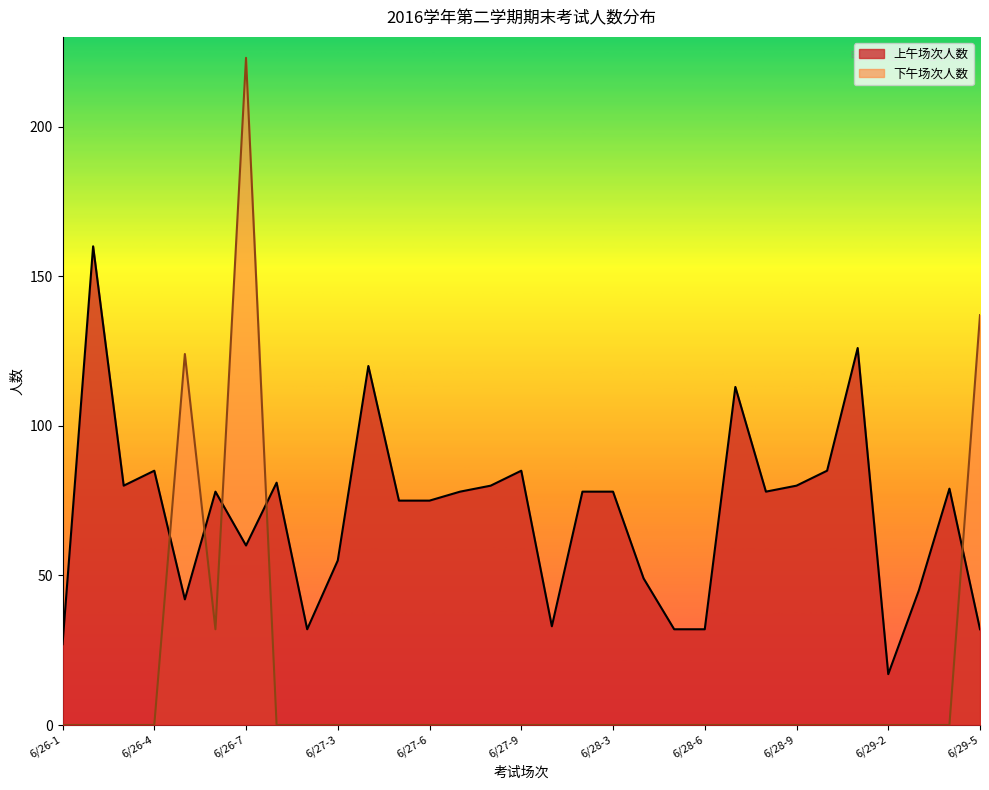

What is the difference between the 上午场次人数 values at 6/27-7 and 6/27-6?

3